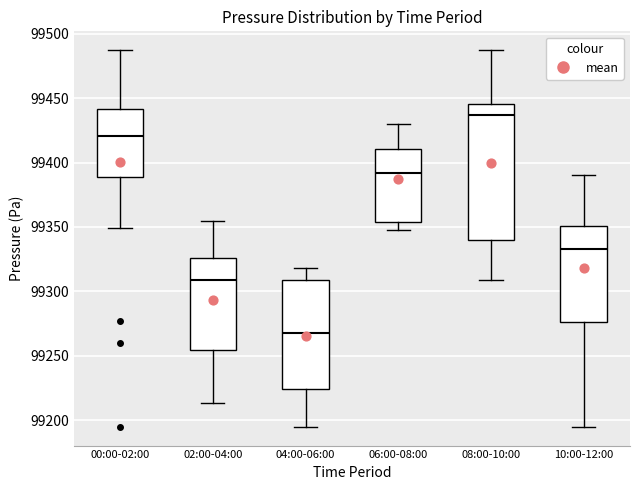

Reading left to right, read every box against the y-axis: the position of its median line, the range the box covers, and the ends of its whiskers. The values are not printed on the chart, so give them approximately, as read against the axis.

00:00-02:00: median 99420, box 99390 to 99440, whiskers 99350 to 99485
02:00-04:00: median 99310, box 99255 to 99325, whiskers 99215 to 99355
04:00-06:00: median 99265, box 99225 to 99310, whiskers 99195 to 99320
06:00-08:00: median 99390, box 99355 to 99410, whiskers 99350 to 99430
08:00-10:00: median 99435, box 99340 to 99445, whiskers 99310 to 99485
10:00-12:00: median 99335, box 99275 to 99350, whiskers 99195 to 99390